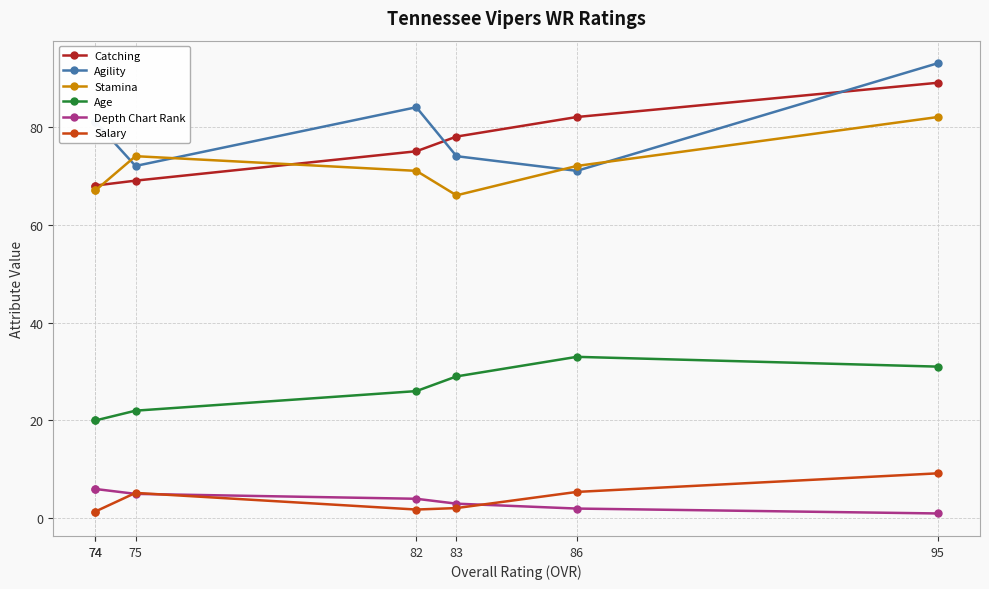

True or false: Catching has a value of 68.0 at 74.

True